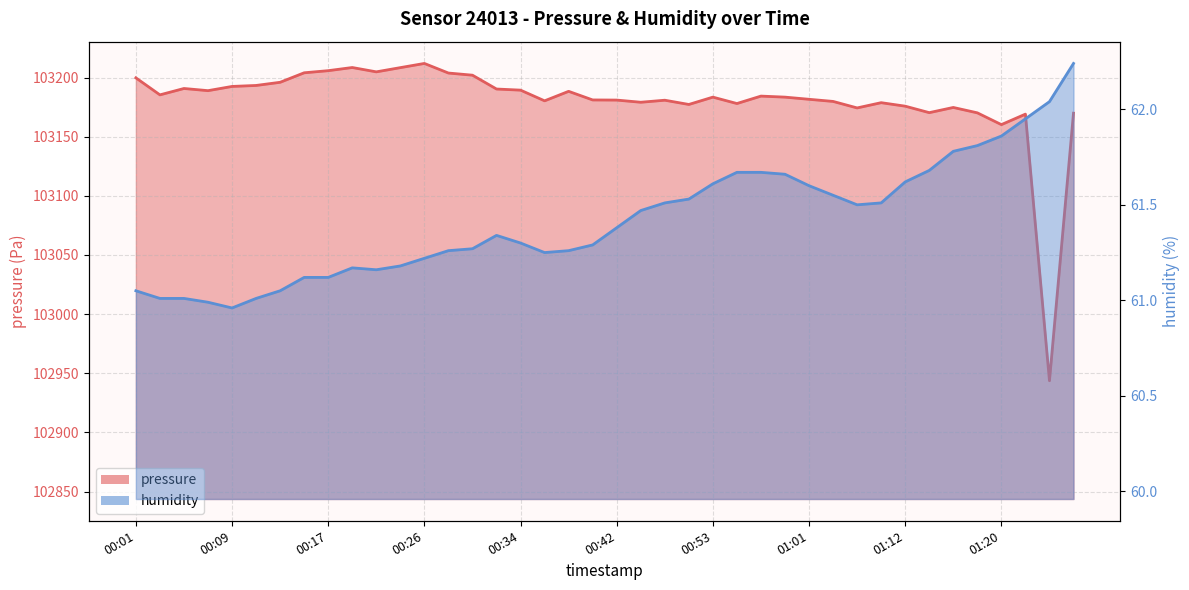

Reading left to right, what are all the values shown in this chart?

pressure: 00:01=103199.8	00:03=103185.4	00:05=103190.8	00:07=103188.9	00:09=103192.5	00:11=103193.3	00:13=103196.0	00:15=103204.1	00:17=103205.8	00:19=103208.5	00:22=103204.8	00:24=103208.4	00:26=103211.9	00:28=103203.8	00:30=103202.0	00:32=103190.3	00:34=103189.4	00:36=103180.3	00:38=103188.4	00:40=103181.1	00:42=103181.0	00:44=103179.1	00:46=103180.9	00:48=103177.3	00:53=103183.5	00:55=103178.1	00:57=103184.3	00:59=103183.5	01:01=103181.6	01:03=103179.8	01:05=103174.3	01:07=103178.8	01:12=103175.8	01:14=103170.4	01:16=103174.7	01:18=103170.2	01:20=103160.2	01:22=103169.1	01:24=102943.7	01:26=103169.9
humidity: 00:01=61.0	00:03=61.0	00:05=61.0	00:07=61.0	00:09=61.0	00:11=61.0	00:13=61.0	00:15=61.1	00:17=61.1	00:19=61.2	00:22=61.2	00:24=61.2	00:26=61.2	00:28=61.3	00:30=61.3	00:32=61.3	00:34=61.3	00:36=61.2	00:38=61.3	00:40=61.3	00:42=61.4	00:44=61.5	00:46=61.5	00:48=61.5	00:53=61.6	00:55=61.7	00:57=61.7	00:59=61.7	01:01=61.6	01:03=61.5	01:05=61.5	01:07=61.5	01:12=61.6	01:14=61.7	01:16=61.8	01:18=61.8	01:20=61.9	01:22=62.0	01:24=62.0	01:26=62.2